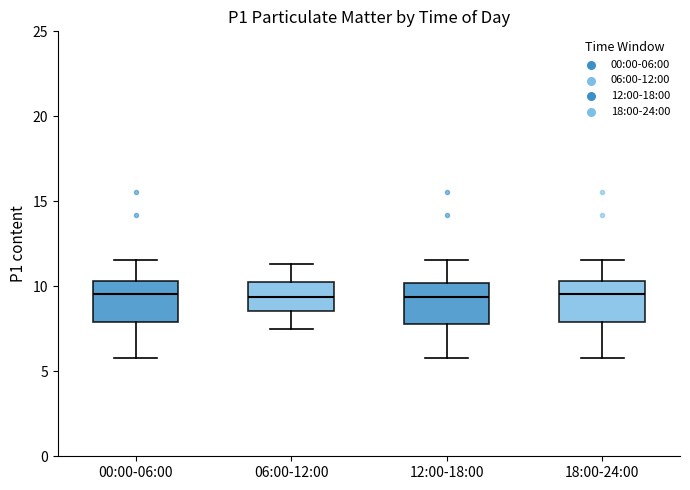

Reading left to right, read every box against the y-axis: the position of its median line, the range the box covers, and the ends of its whiskers. The values are not printed on the chart, so give them approximately, as read against the axis.

00:00-06:00: median 9.5, box 8.0 to 10.5, whiskers 6.0 to 11.5
06:00-12:00: median 9.5, box 8.5 to 10.0, whiskers 7.5 to 11.5
12:00-18:00: median 9.5, box 8.0 to 10.0, whiskers 6.0 to 11.5
18:00-24:00: median 9.5, box 8.0 to 10.5, whiskers 6.0 to 11.5